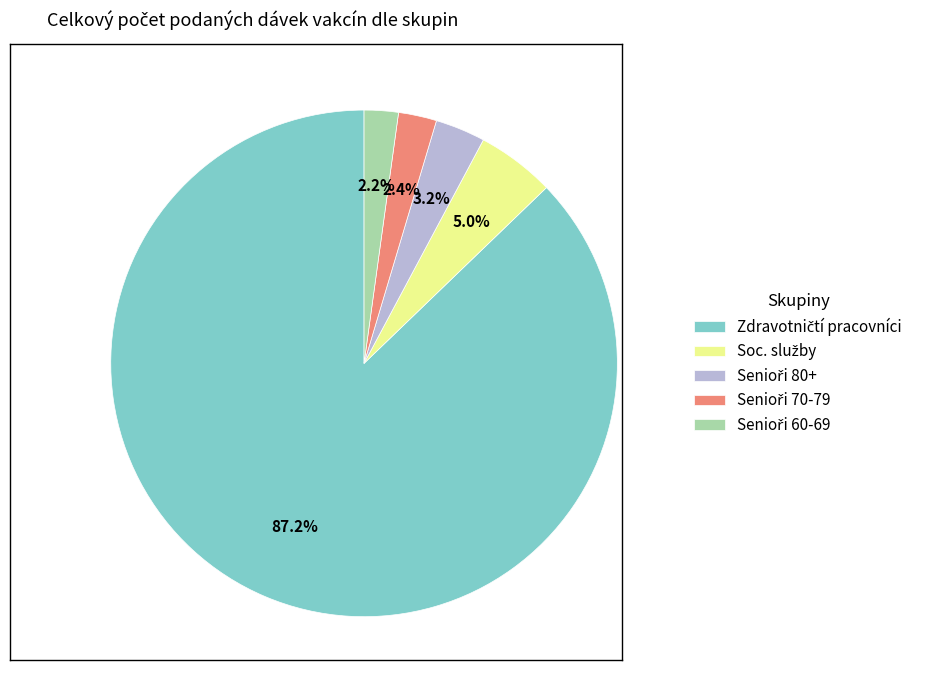

Does any single category account for the majority?

Yes